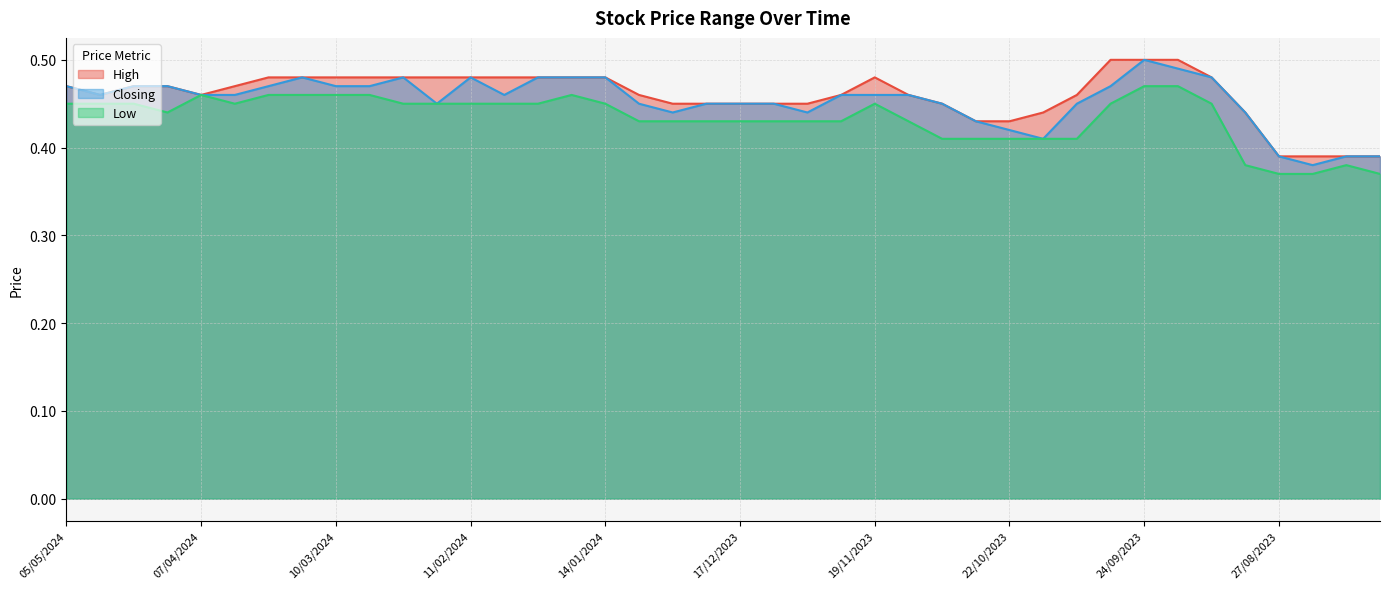

At 19/11/2023, list the series in order from smallest to largest.

Low, Closing, High